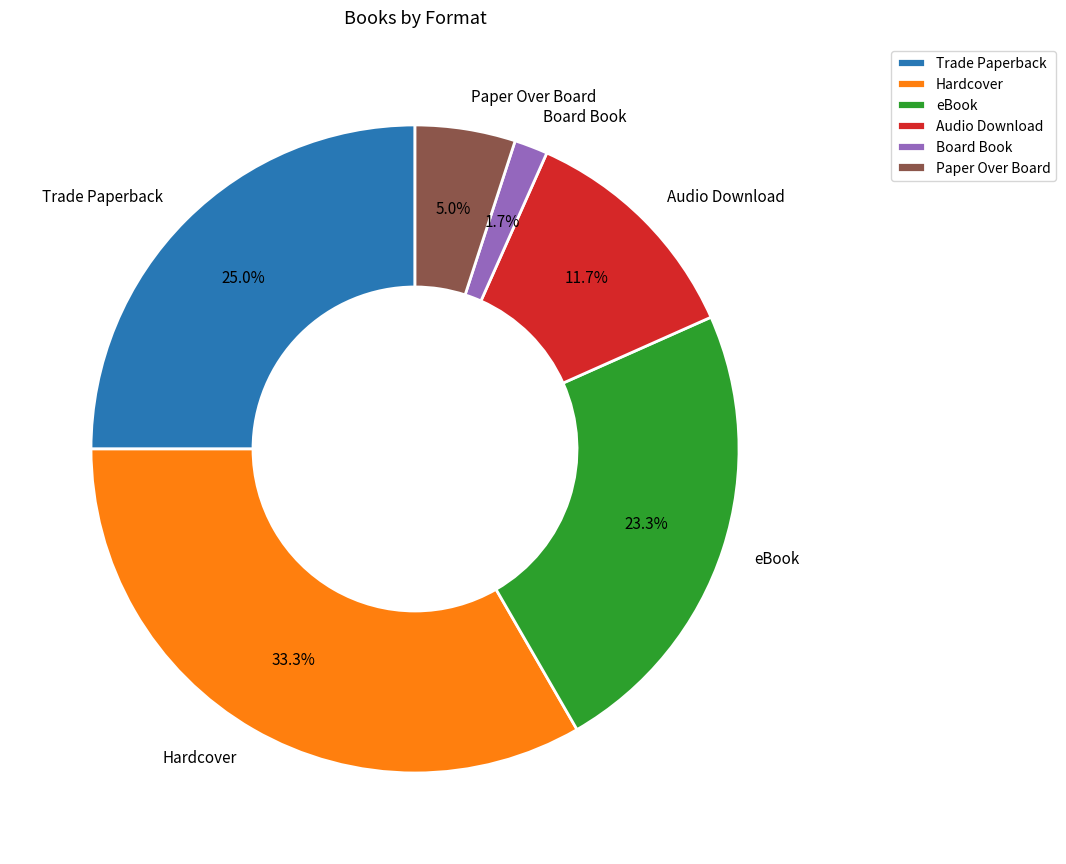

To the nearest percent, what portion does eBook represent?

23%